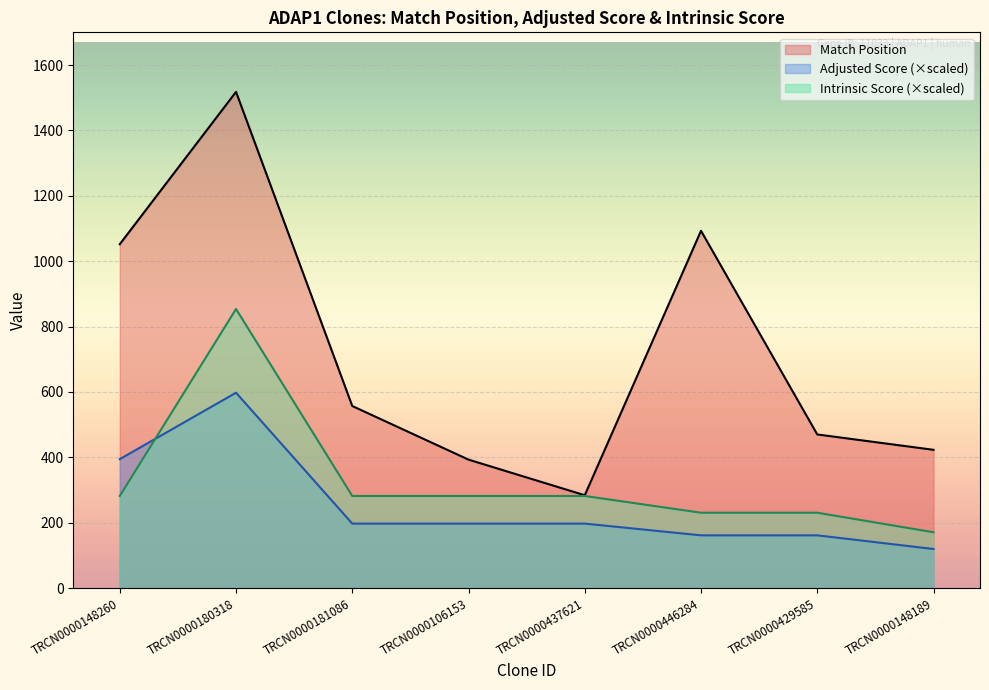

What is the difference between the maximum and minimum values in the Intrinsic Score series?

683.1